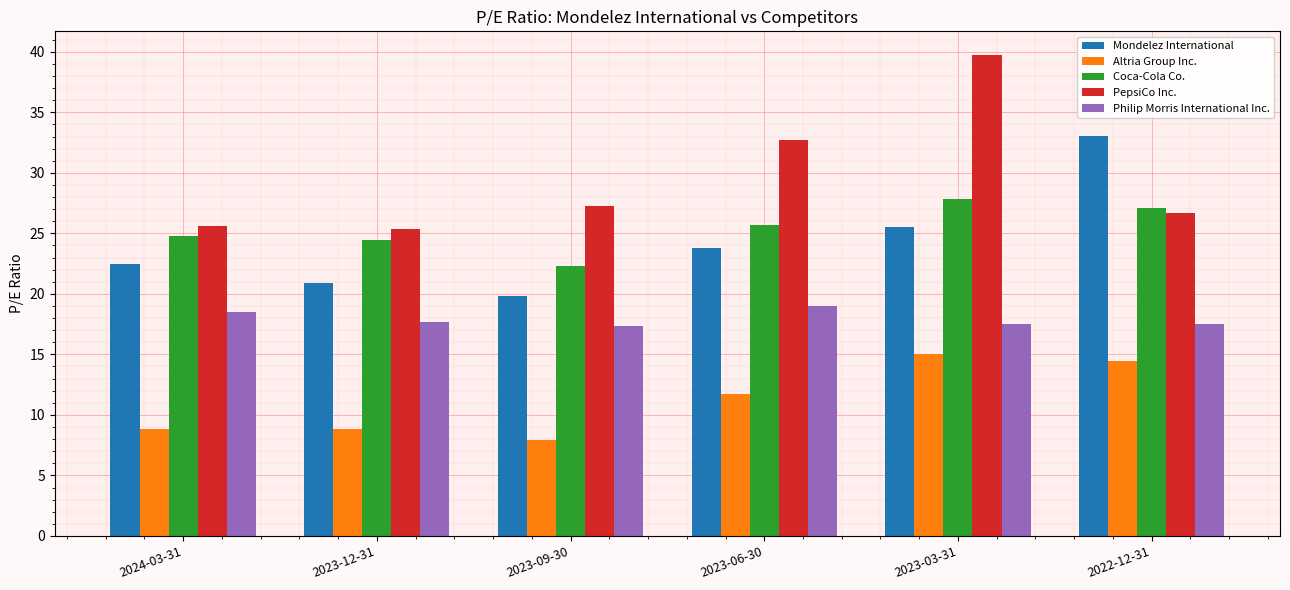

What is the value of the Coca-Cola Co. bar at the 2nd from the left?

24.4